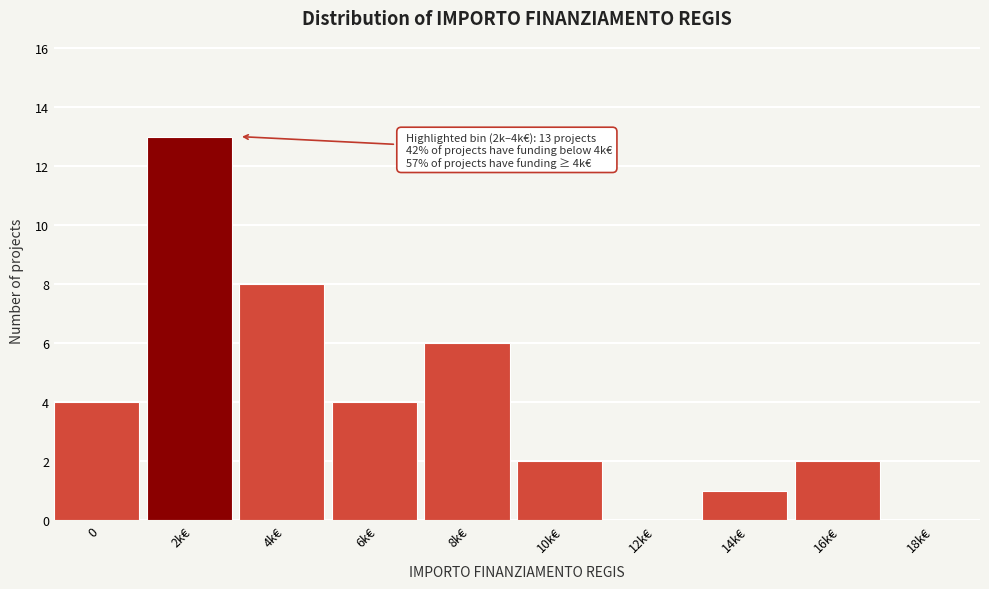

Reading left to right, extract all data points from this chart.

0=4	2k€=13	4k€=8	6k€=4	8k€=6	10k€=2	12k€=0	14k€=1	16k€=2	18k€=0